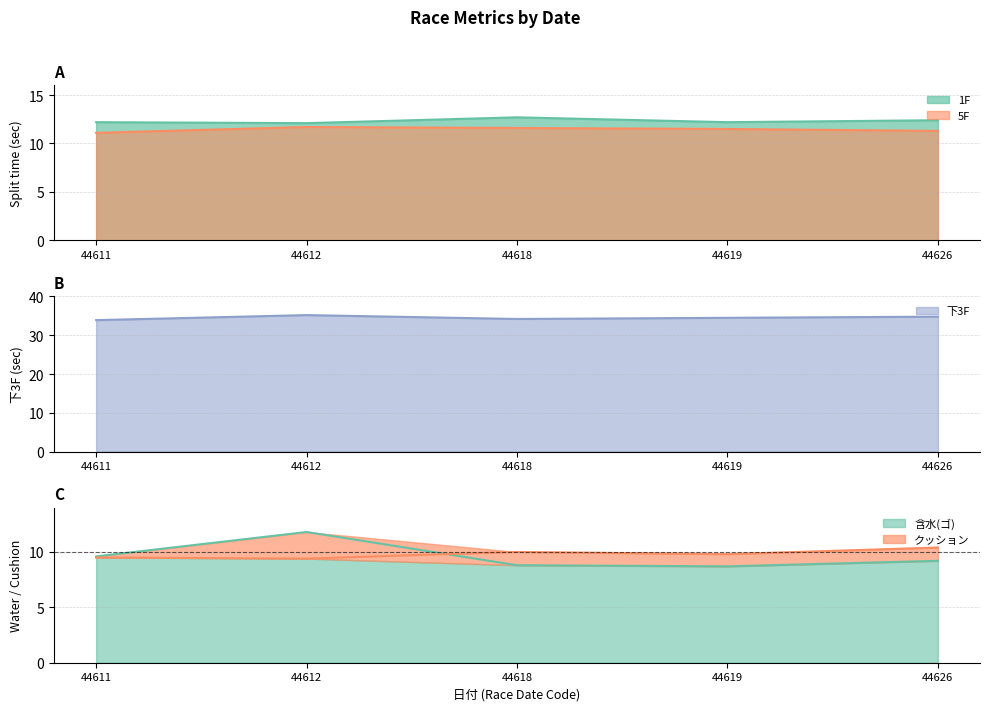

At which category is the sum across all series the highest?

44612